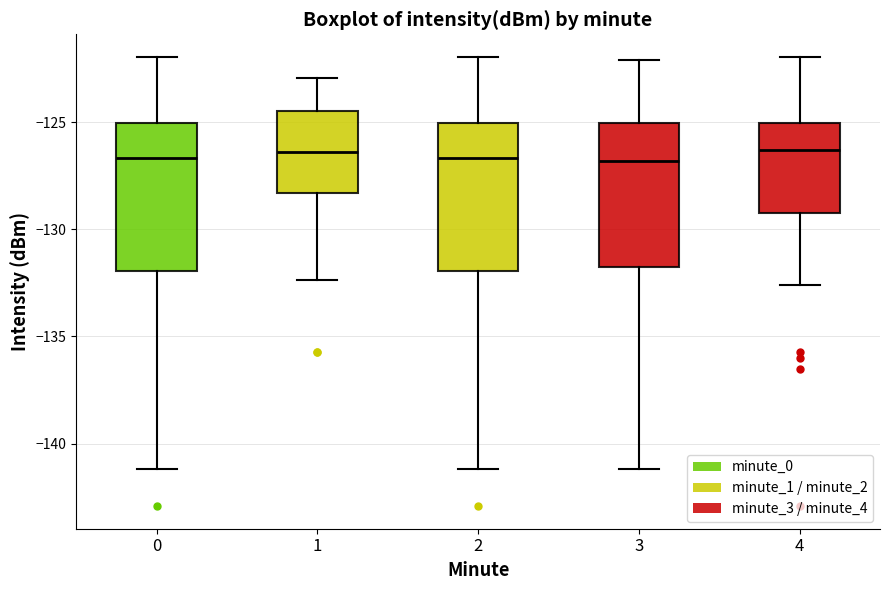

Reading left to right, read every box against the y-axis: the position of its median line, the range the box covers, and the ends of its whiskers. The values are not printed on the chart, so give them approximately, as read against the axis.

0: median -126.5, box -132.0 to -125.0, whiskers -141.0 to -122.0
1: median -126.5, box -128.5 to -124.5, whiskers -132.5 to -123.0
2: median -126.5, box -132.0 to -125.0, whiskers -141.0 to -122.0
3: median -127.0, box -131.5 to -125.0, whiskers -141.0 to -122.0
4: median -126.5, box -129.0 to -125.0, whiskers -132.5 to -122.0